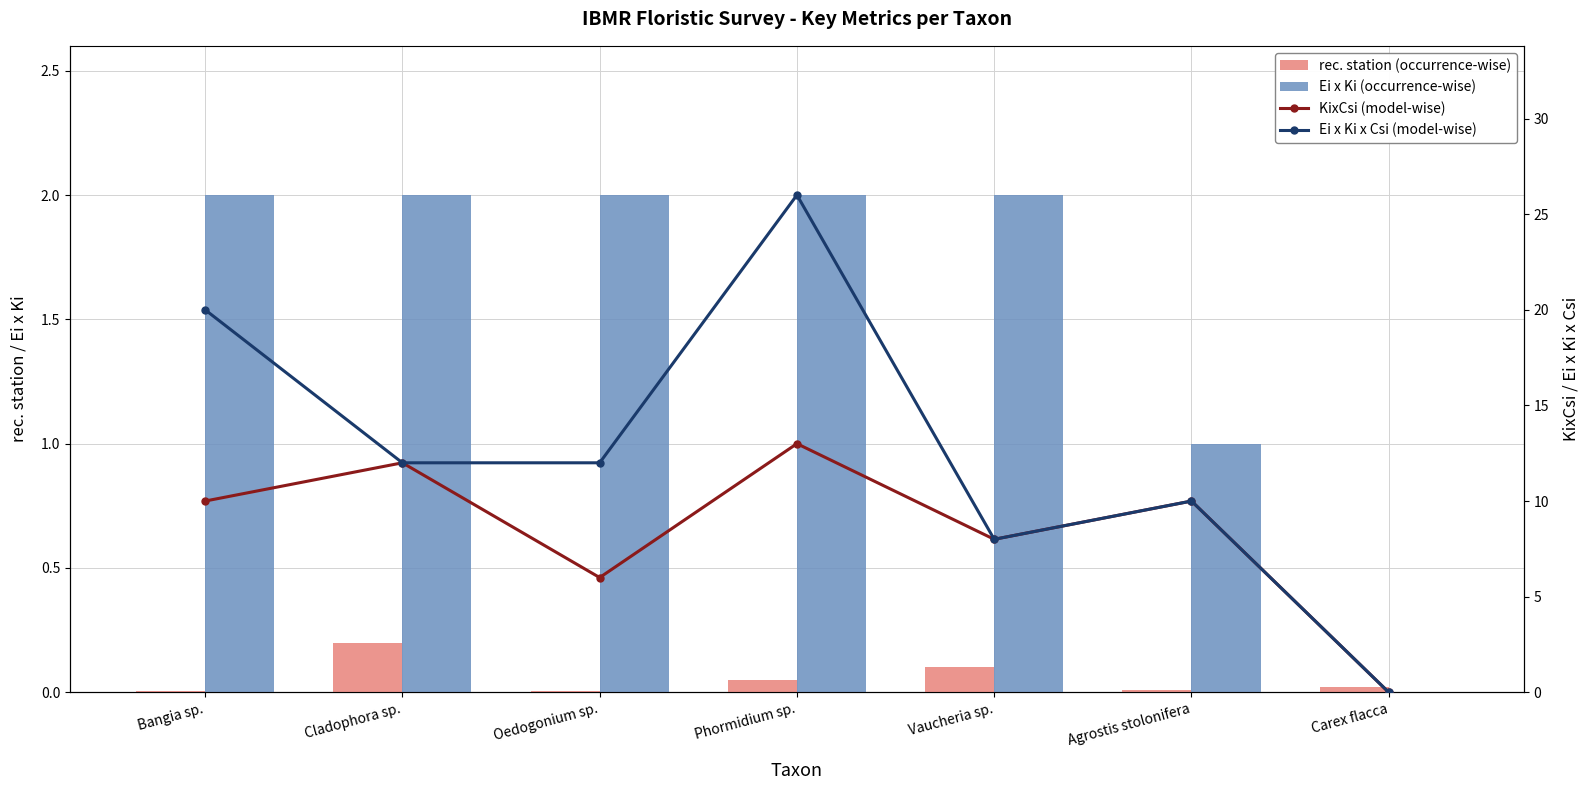

Rank the series by their maximum value, from lowest to highest.

rec. station (occurrence-wise), Ei x Ki (occurrence-wise), KixCsi (model-wise), Ei x Ki x Csi (model-wise)